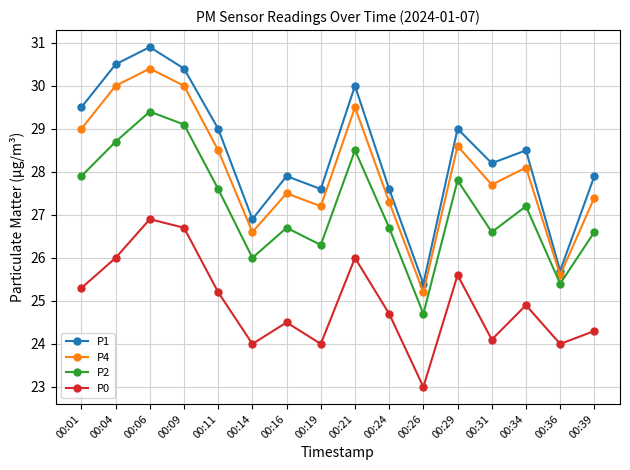

How many values in the P4 series are below 28?

8